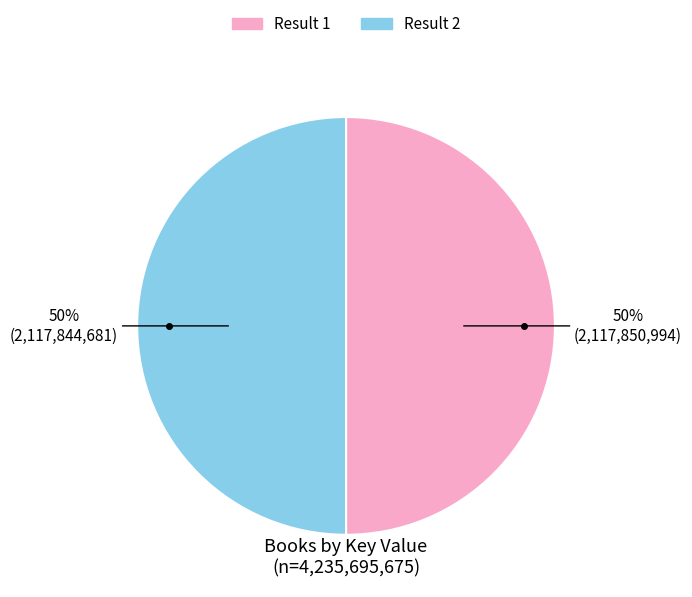

To the nearest percent, what is the average slice percentage?

50%